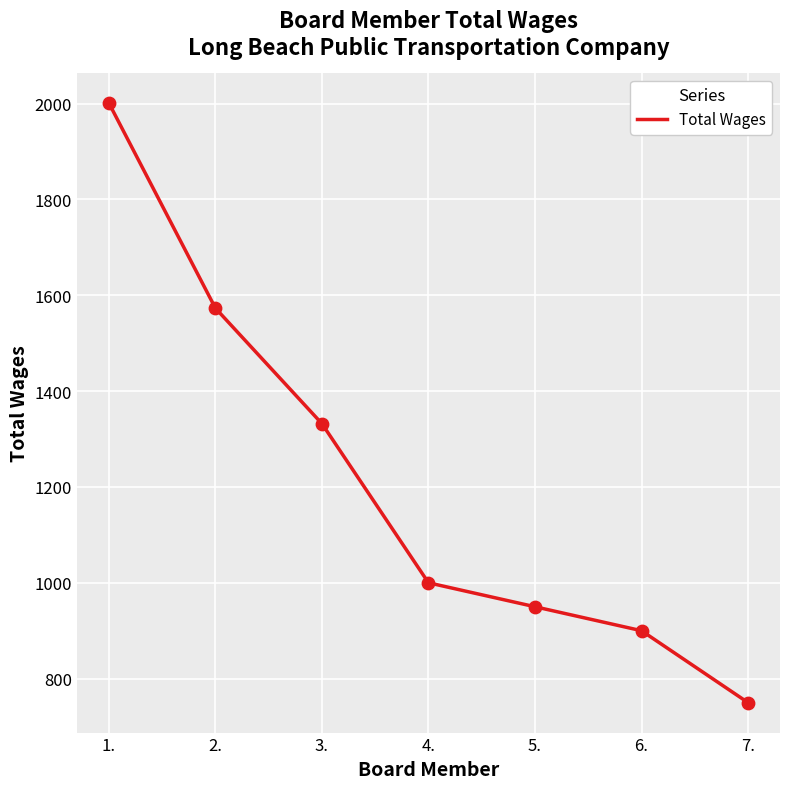

What is the change in value from 4. to 7.?

-250